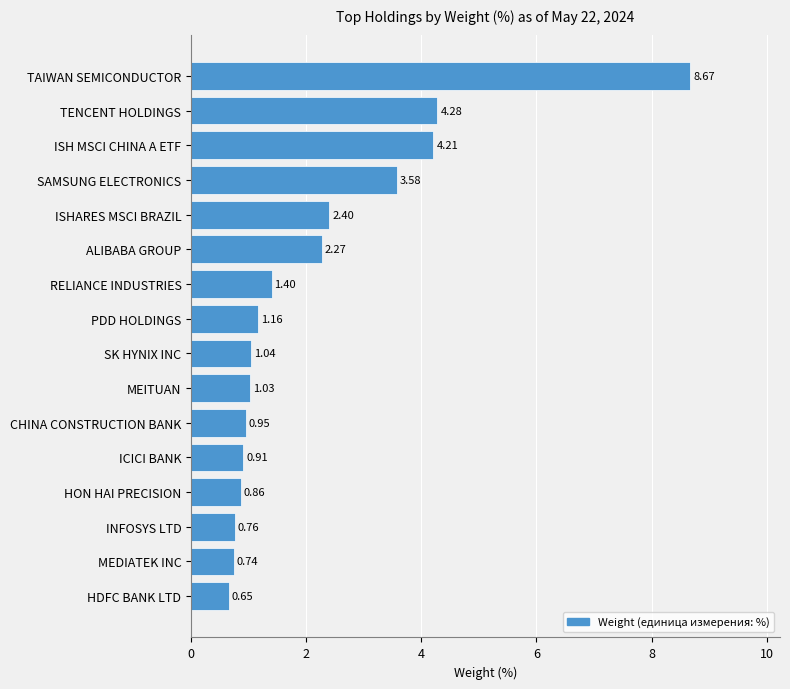

What is the change in value from MEITUAN to HDFC BANK LTD?

-0.4